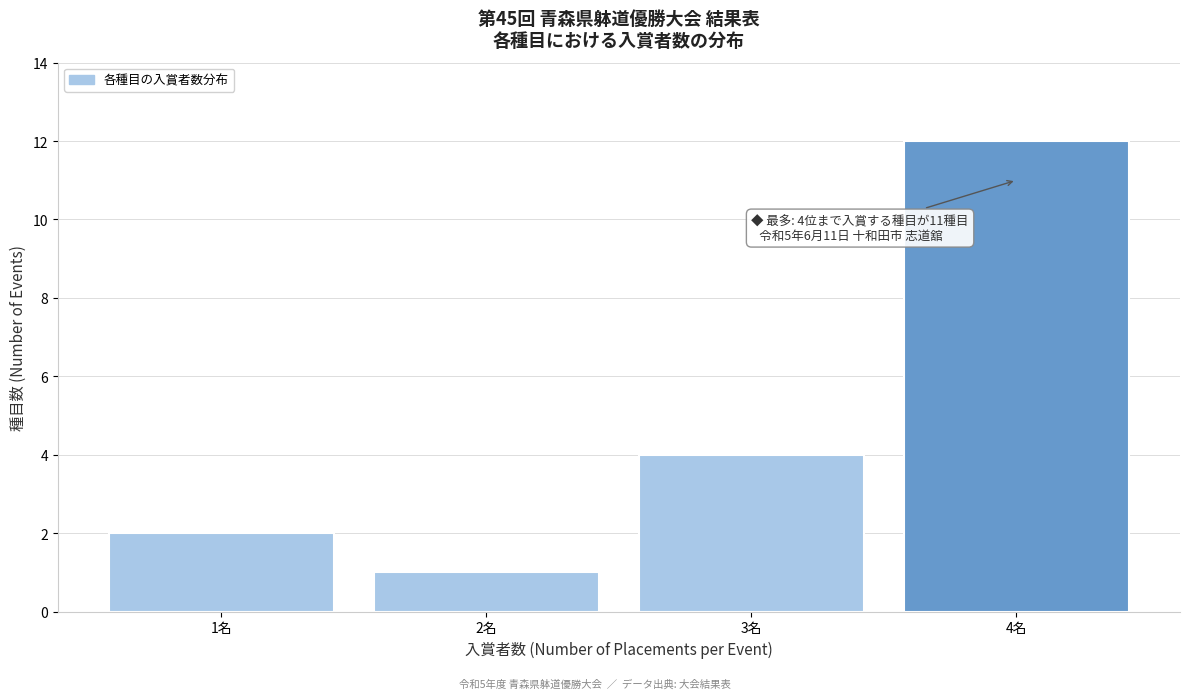

Over which range of the x-axis is the bar tallest?

3.5 to 4.5